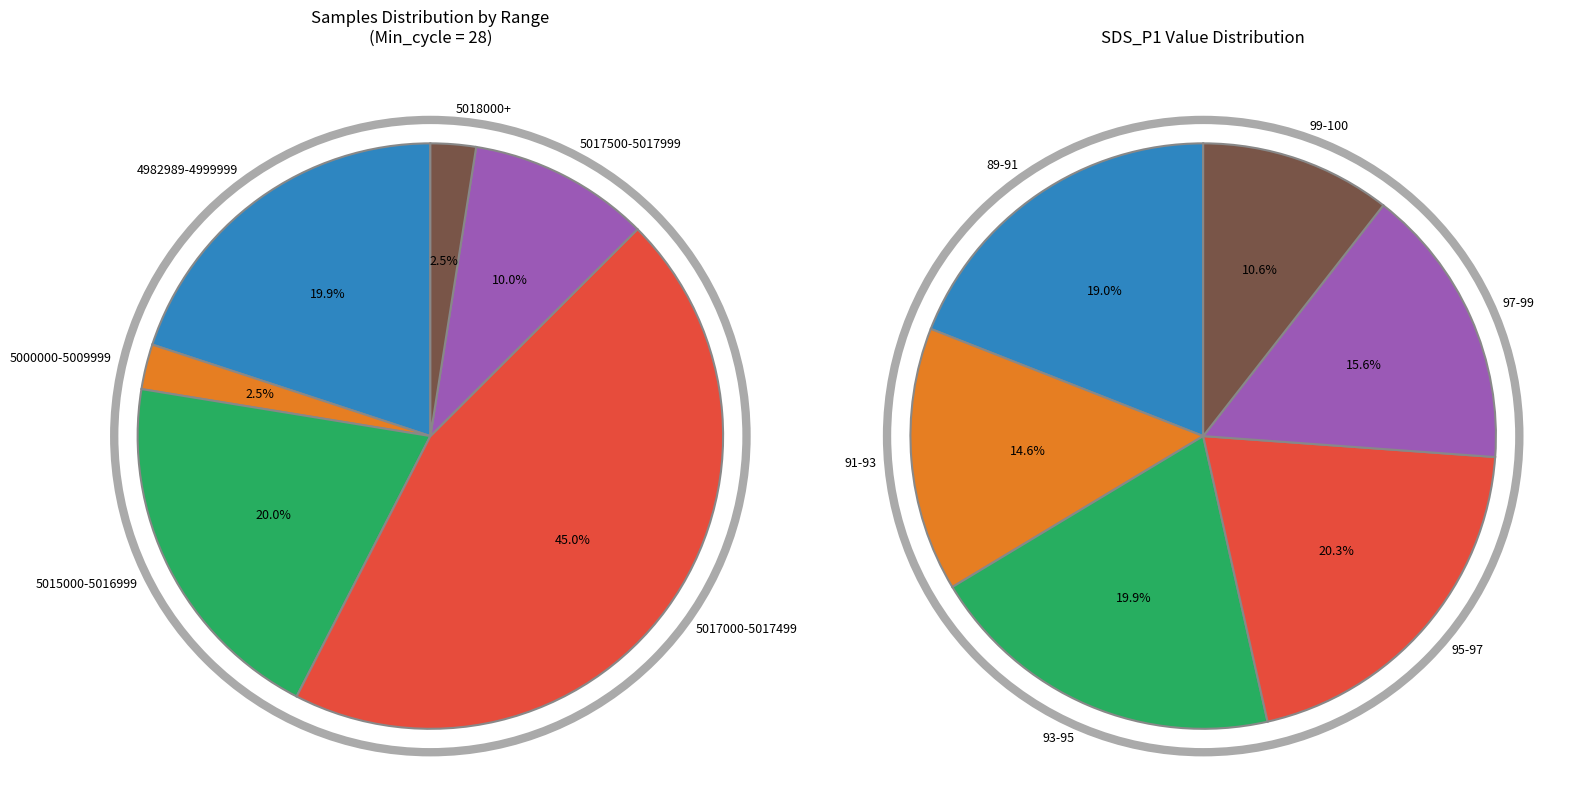

Is it true that 28 is 1% of the pie?

False